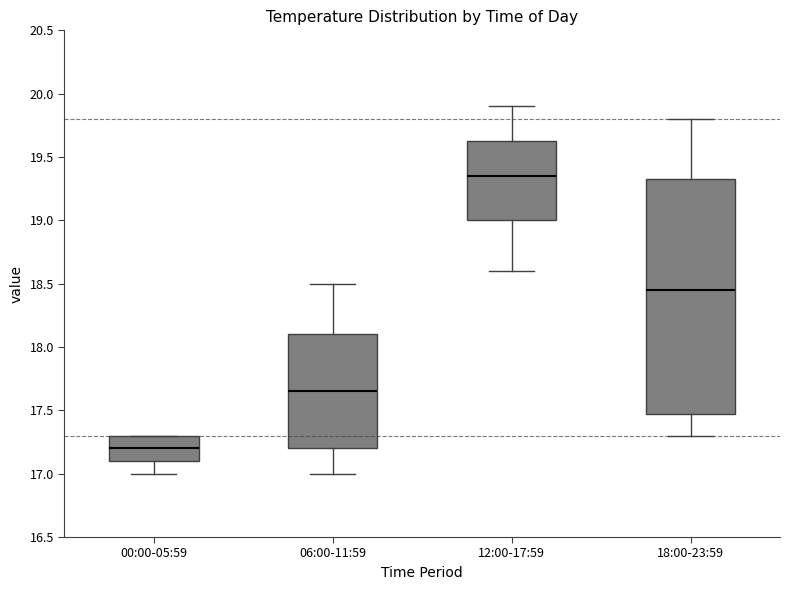

Reading left to right, read every box against the y-axis: the position of its median line, the range the box covers, and the ends of its whiskers. The values are not printed on the chart, so give them approximately, as read against the axis.

00:00-05:59: median 17.20, box 17.10 to 17.30, whiskers 17.00 to 17.30
06:00-11:59: median 17.65, box 17.20 to 18.10, whiskers 17.00 to 18.50
12:00-17:59: median 19.35, box 19.00 to 19.65, whiskers 18.60 to 19.90
18:00-23:59: median 18.45, box 17.50 to 19.35, whiskers 17.30 to 19.80